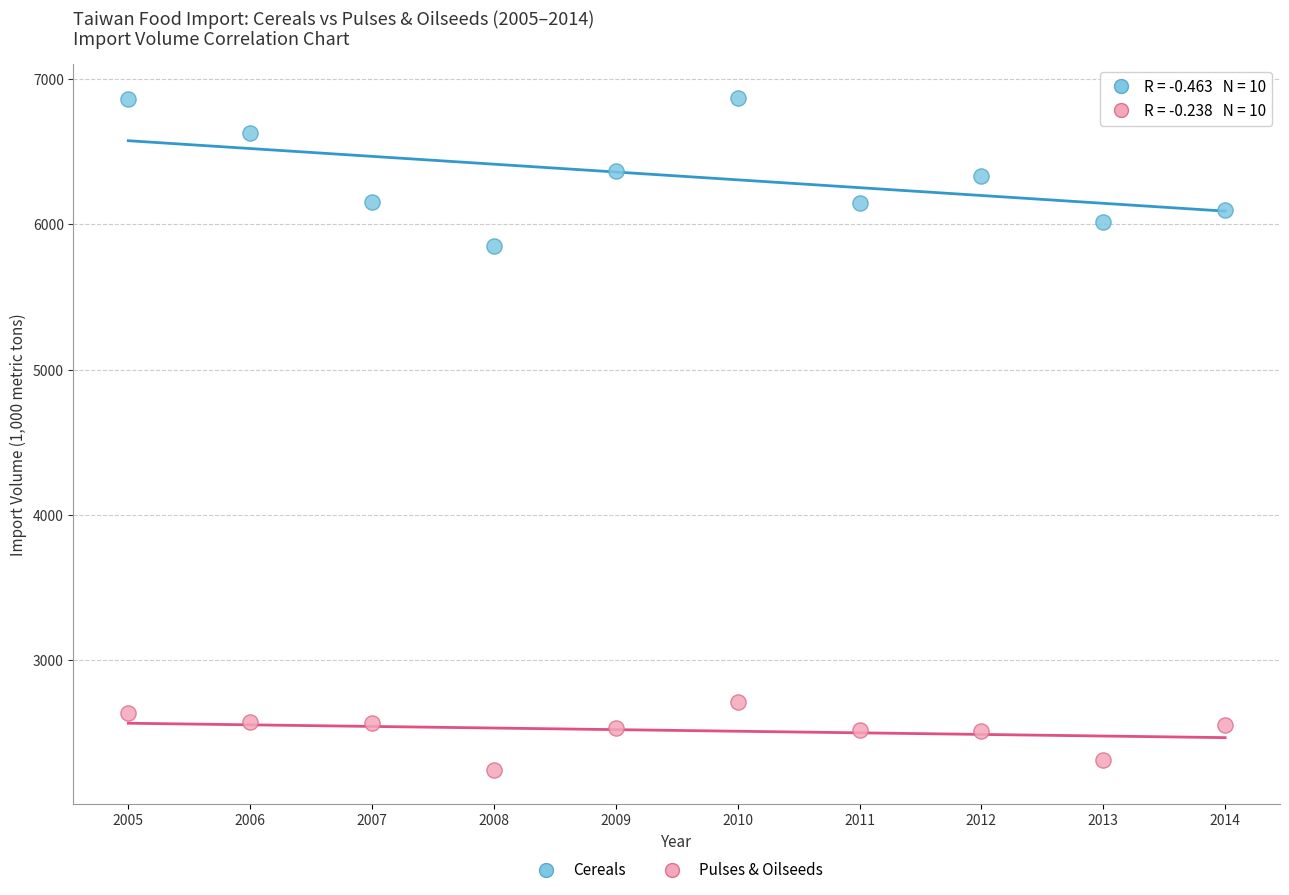

Which series contains the highest Y value?

Cereals